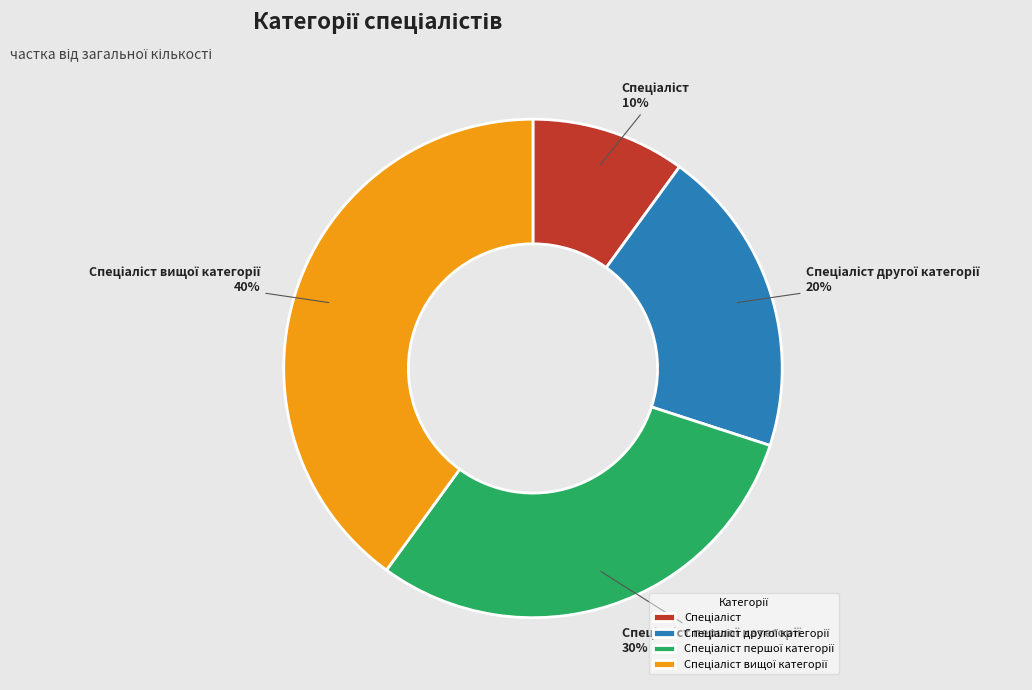

To the nearest percent, what is the average slice percentage?

25%